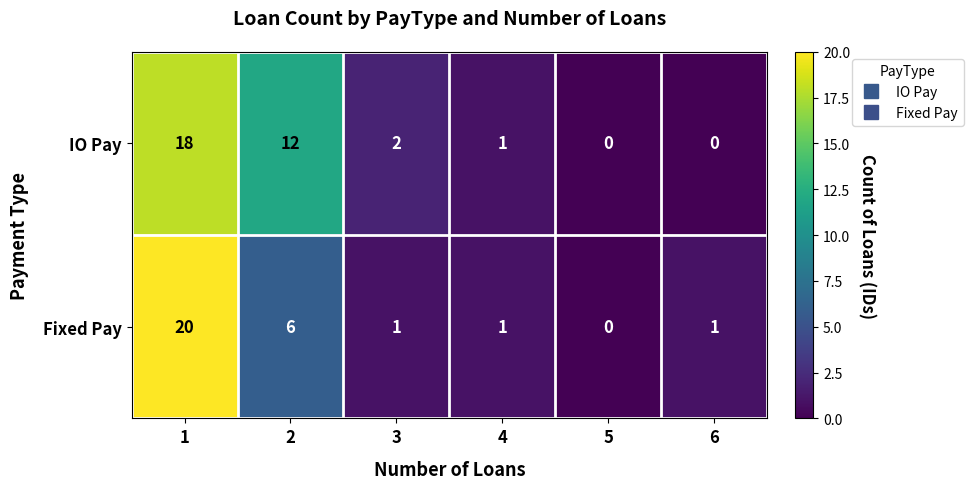

How many series are shown in this chart?

2